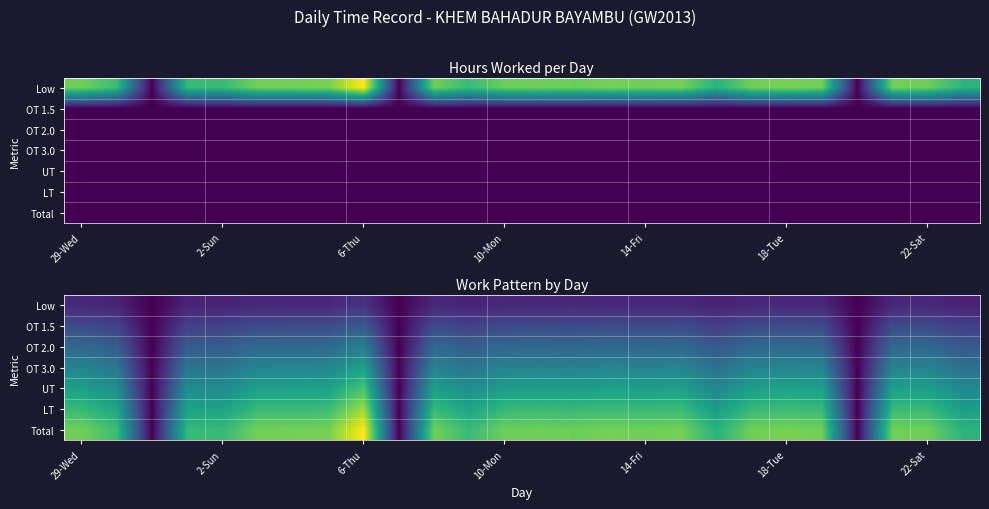

At how many categories does at least one series exceed 5?

23